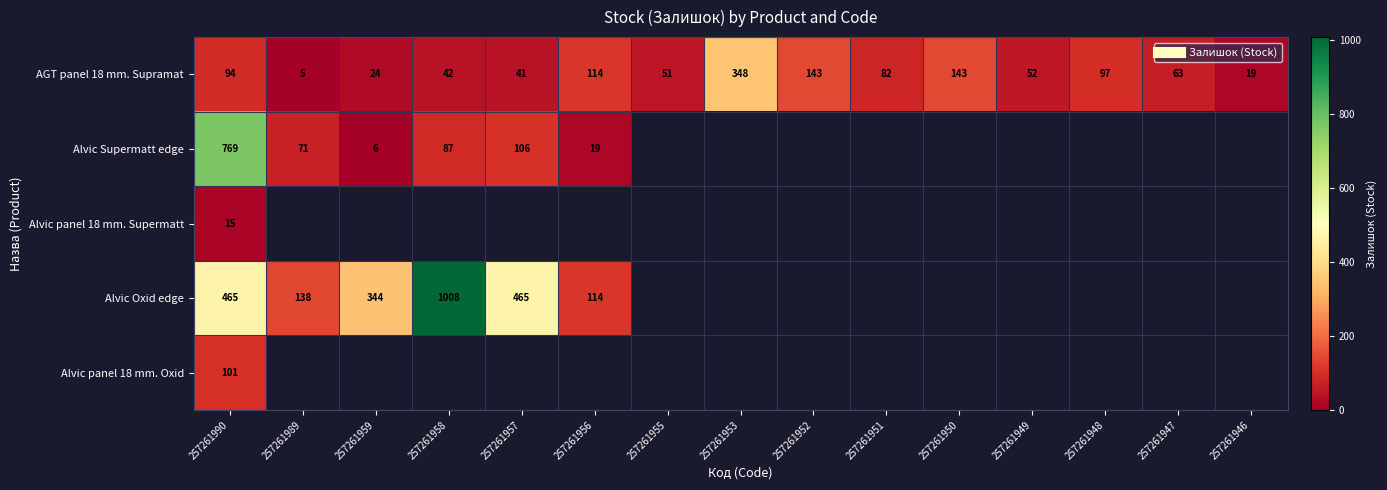

What is the minimum value for AGT panel 18 mm. Supramat?

5.0